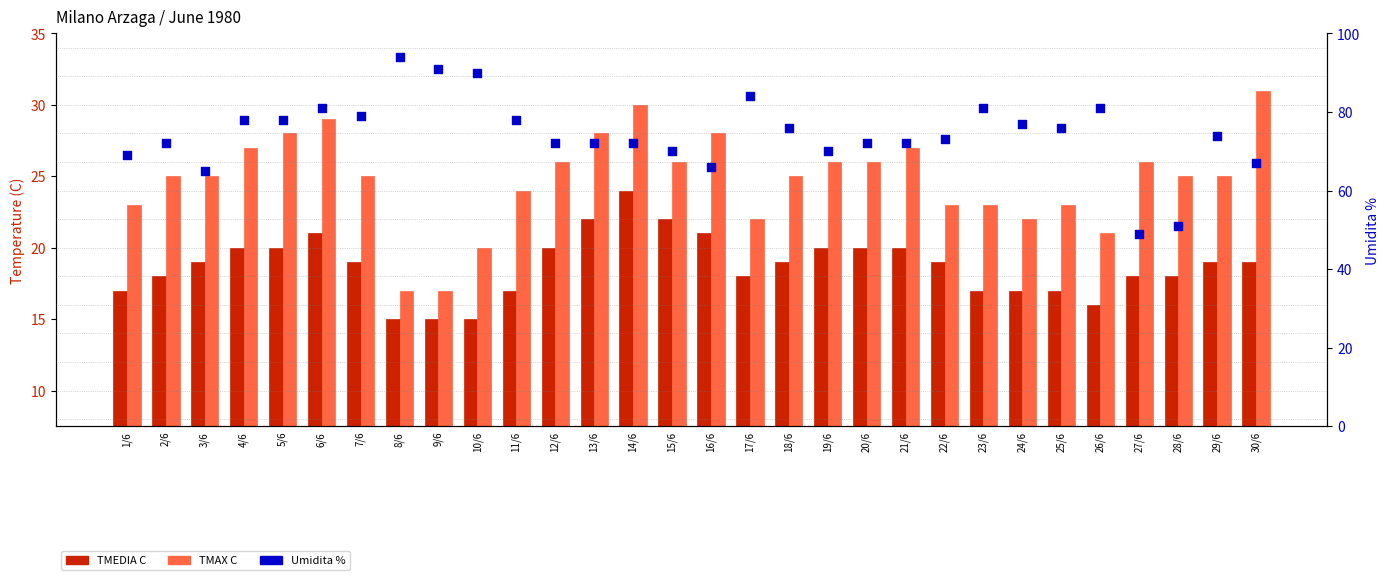

Which series reaches the maximum Y coordinate?

Umidita %